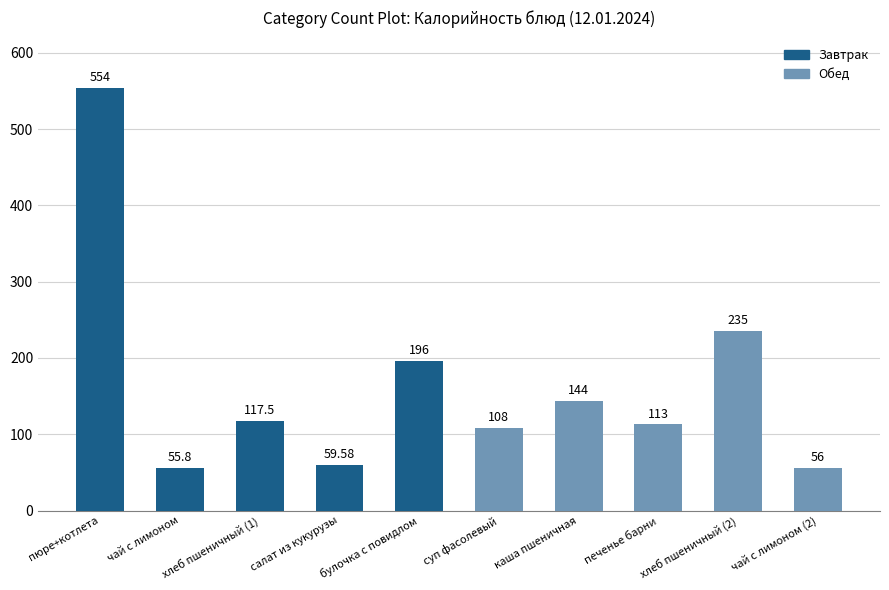

Are the bars horizontal?

No